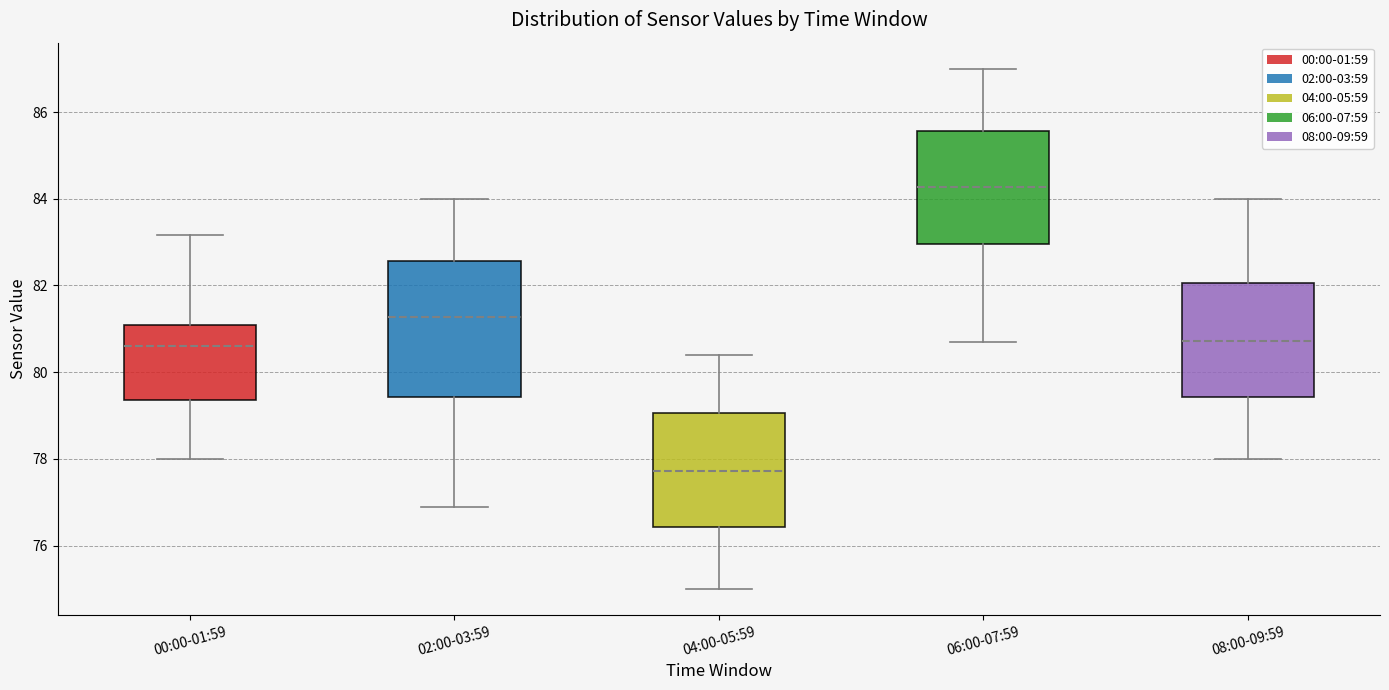

Which box's median line is the lowest?

04:00-05:59